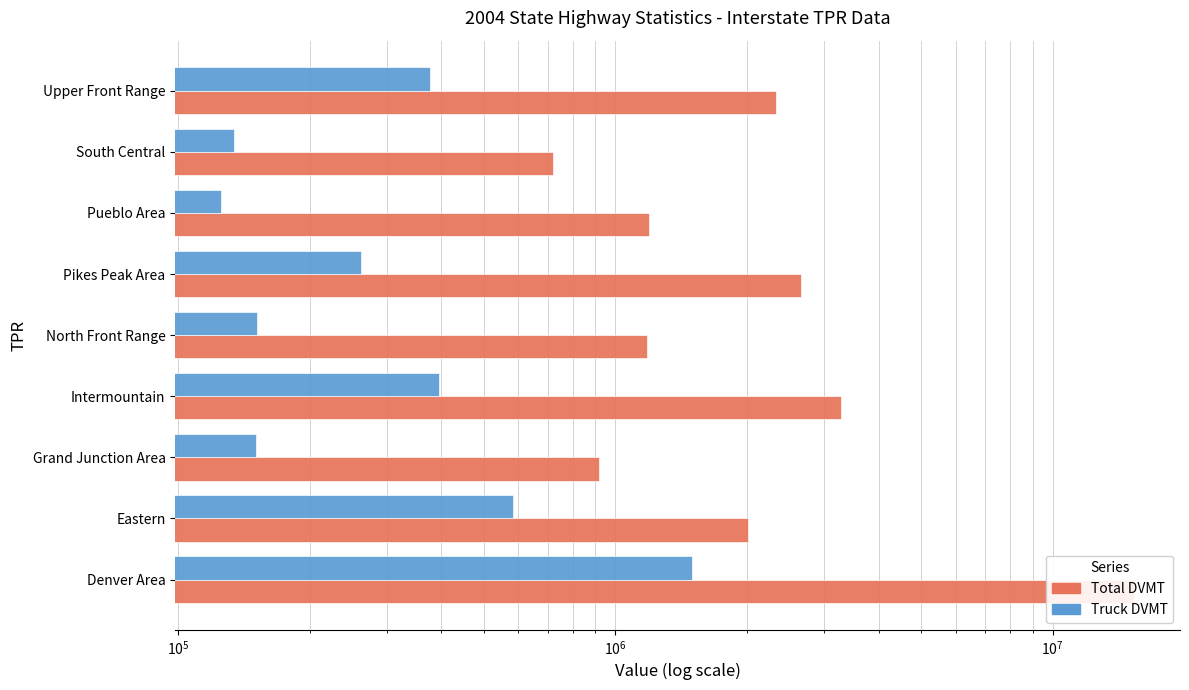

How many data points in Total DVMT are less than 2005782?

4